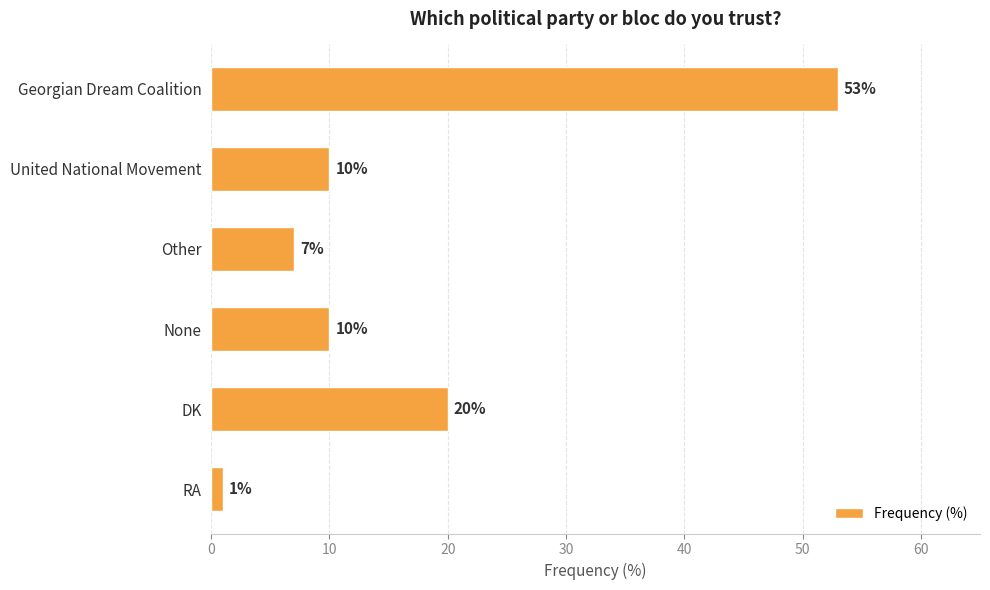

What is the label of the 2nd bar from the top?

United National Movement